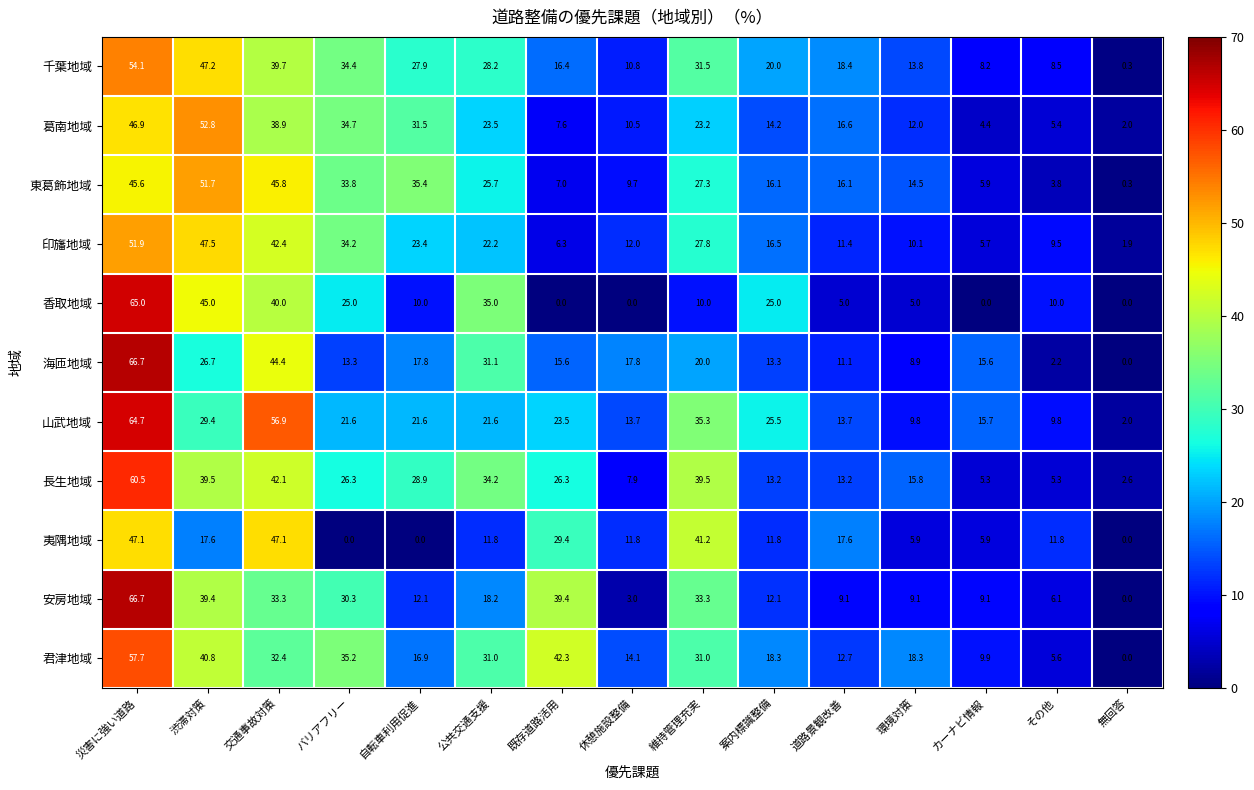

What is the sum of all 東葛飾地域 values?

338.7